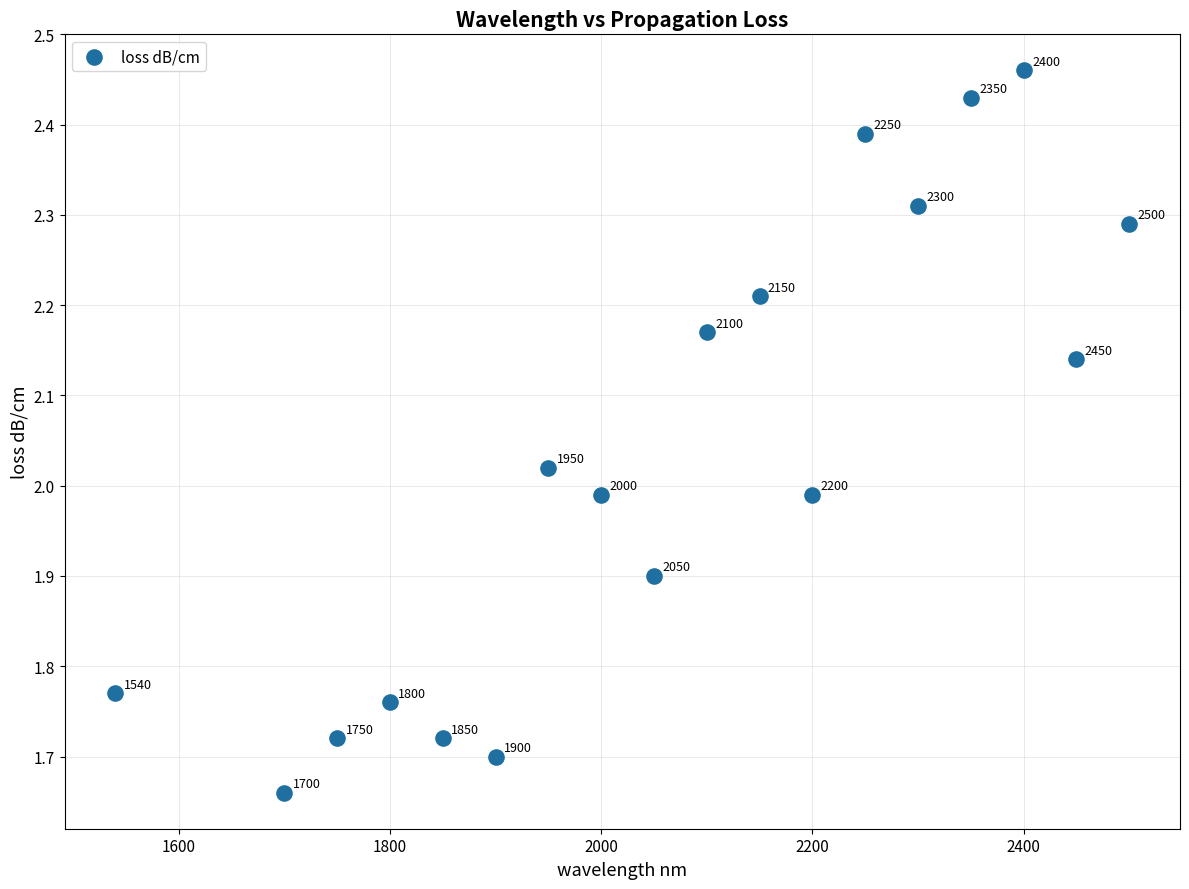

What is the range of Y values (max minus min)?

0.8